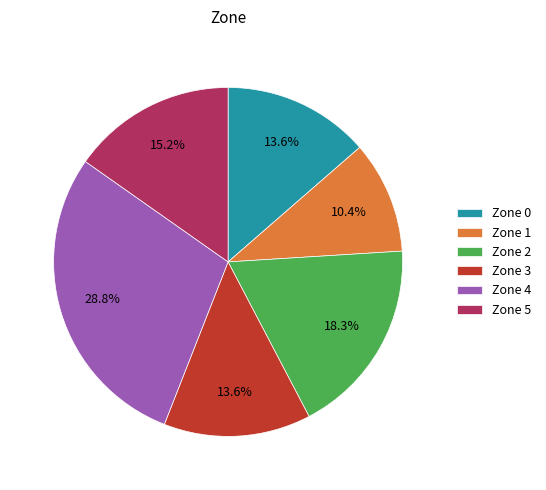

Between Zone 3 and Zone 4, which is larger?

Zone 4